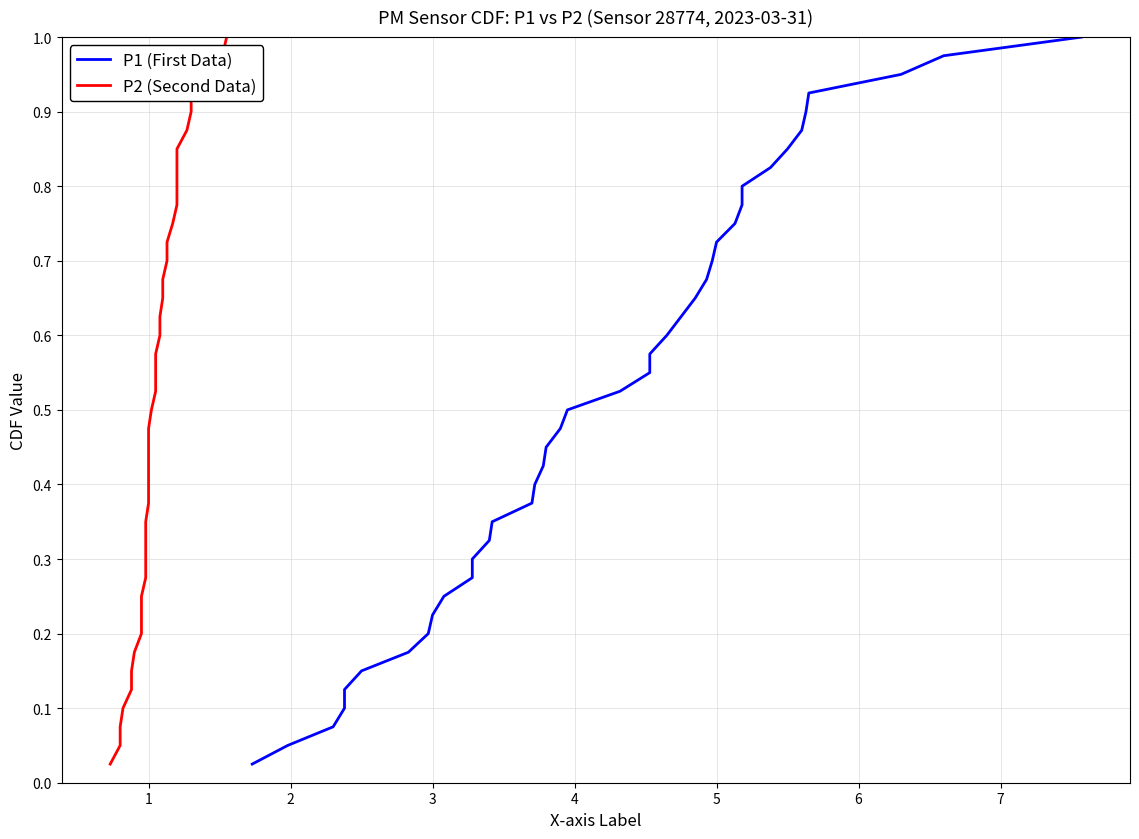

What is the sum of all P2 (Second Data) values?

20.5